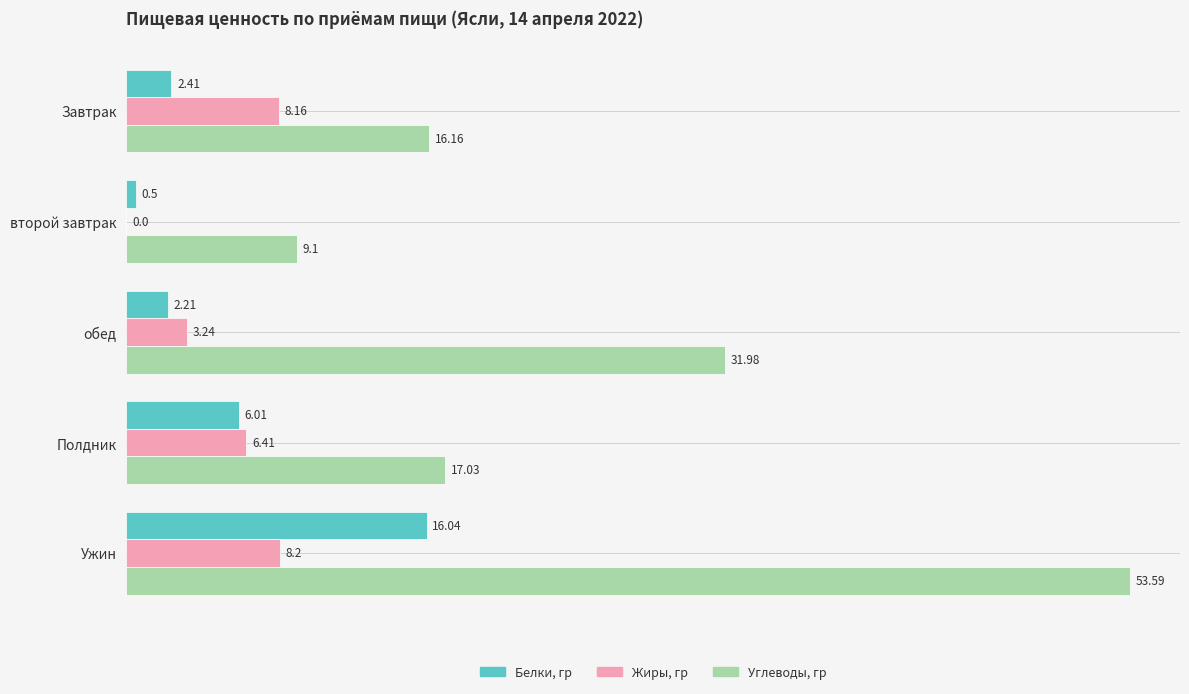

What are all the series names shown in the legend?

Белки, гр, Жиры, гр, Углеводы, гр